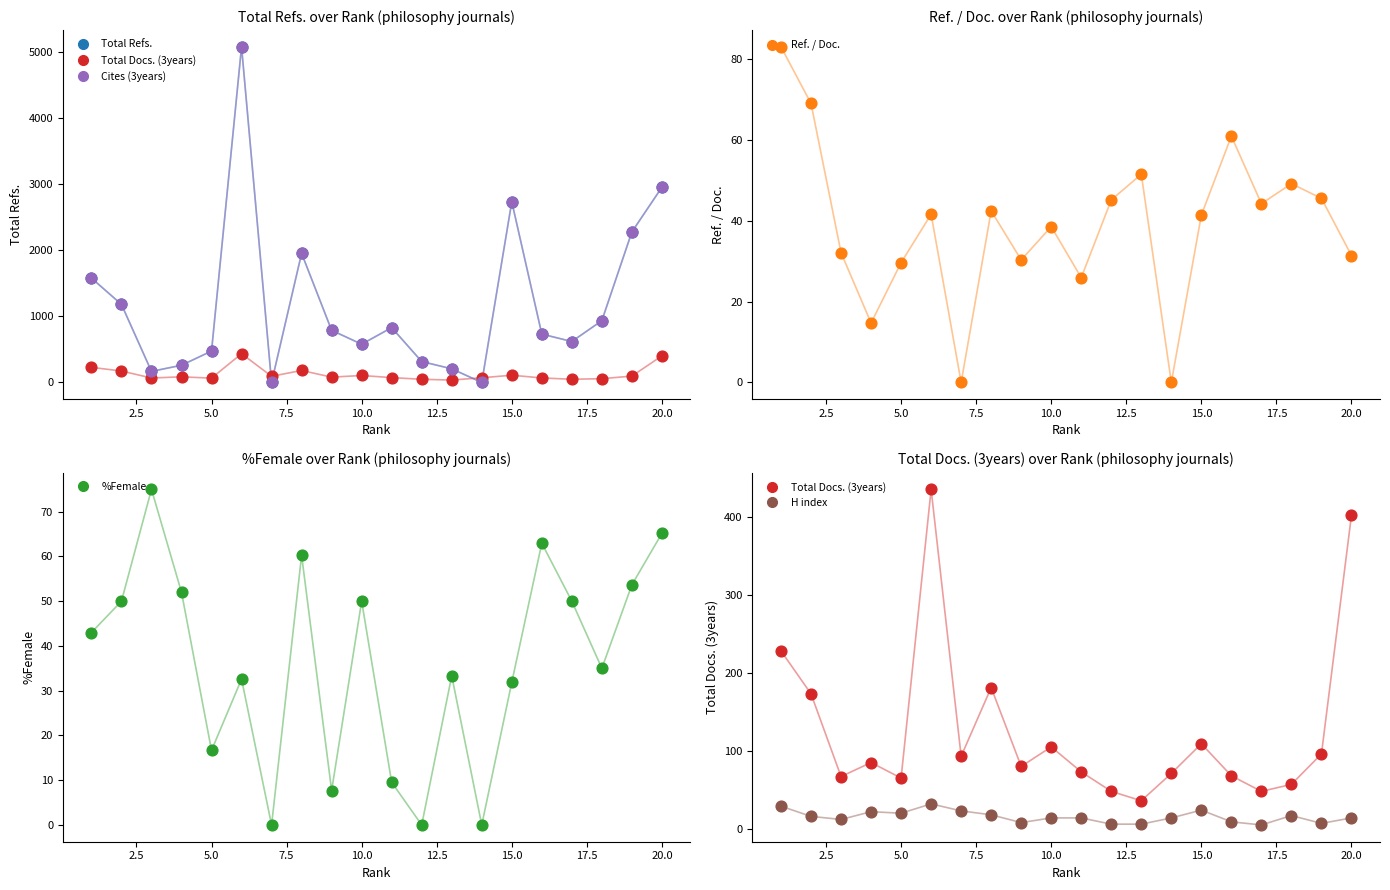

Which series has the largest Y range (max minus min)?

Total Refs.